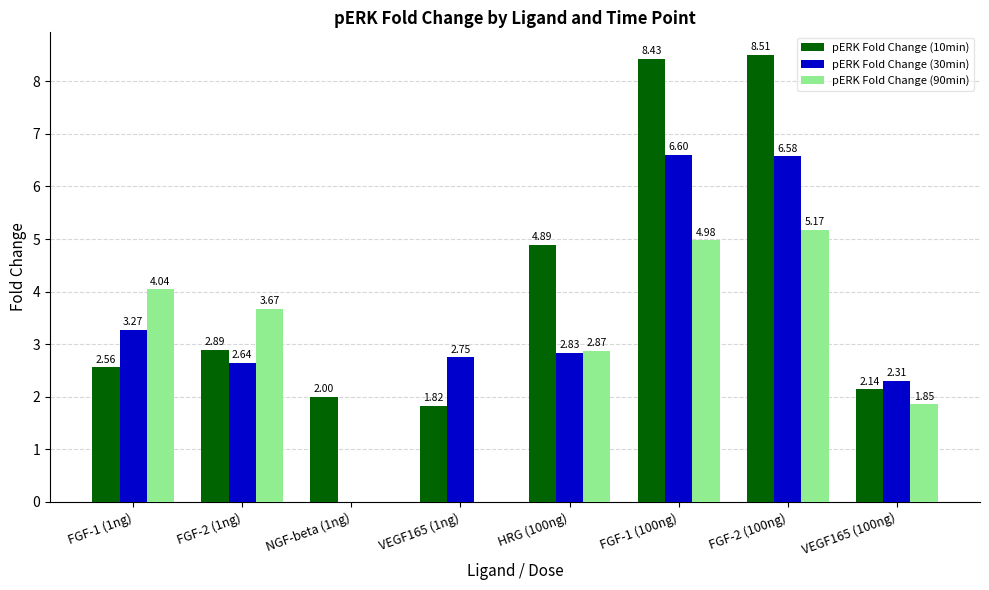

The value of pERK Fold Change (10min) at FGF-2 (100ng) is 11.2. True or false?

False